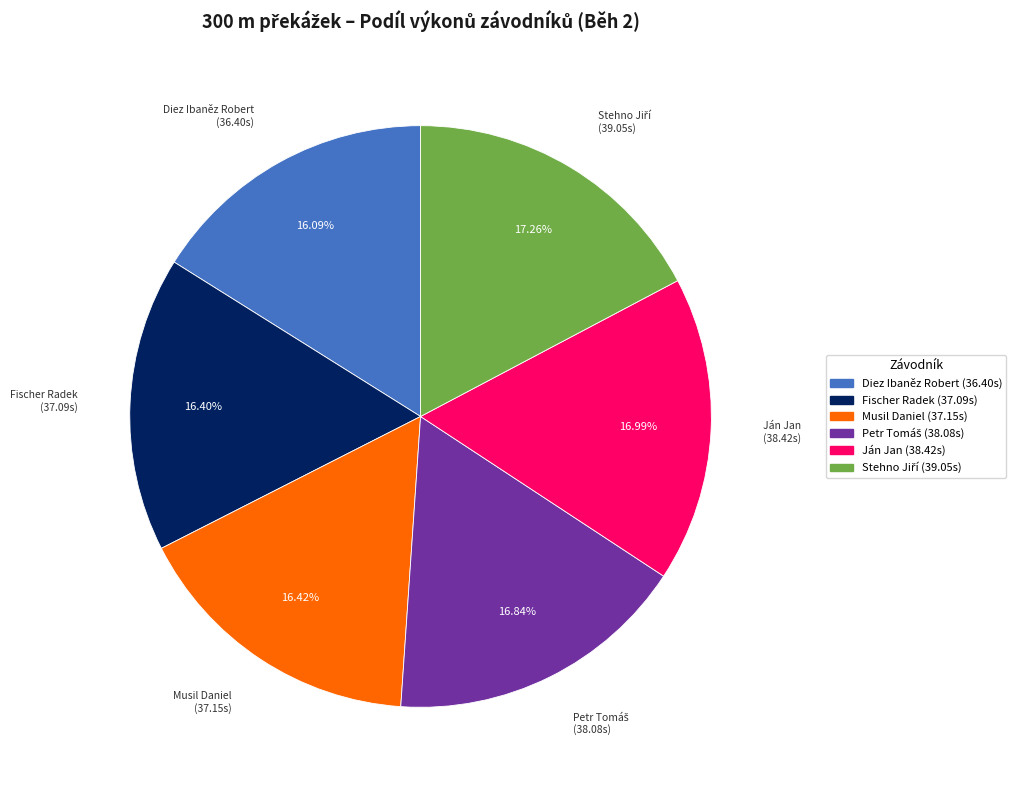

Is the sum of Fischer Radek and Musil Daniel greater than half?

No